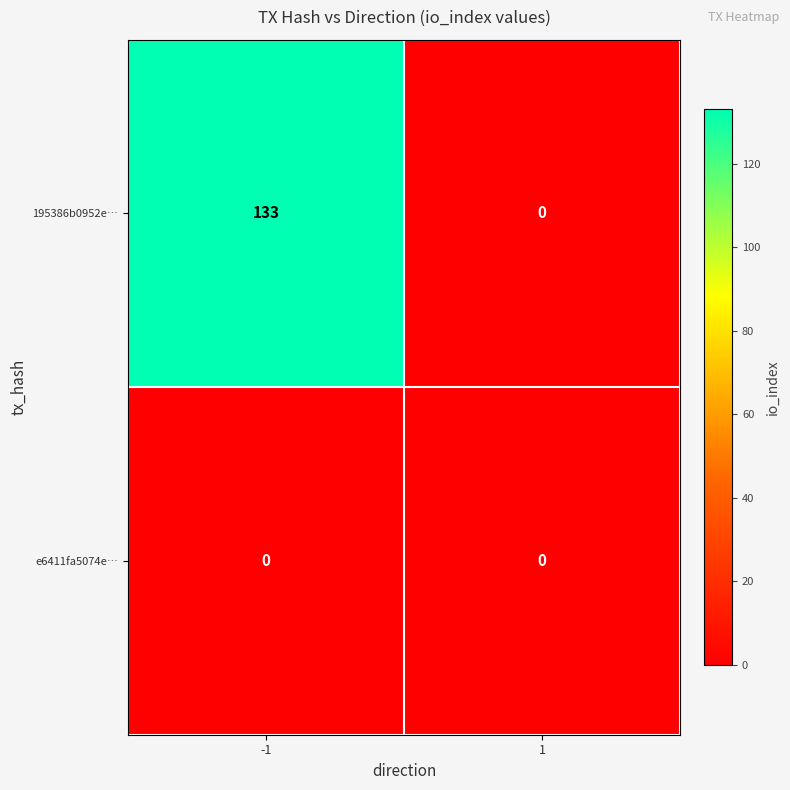

List the series in order of their overall mean, lowest first.

e6411fa5074e…, 195386b0952e…